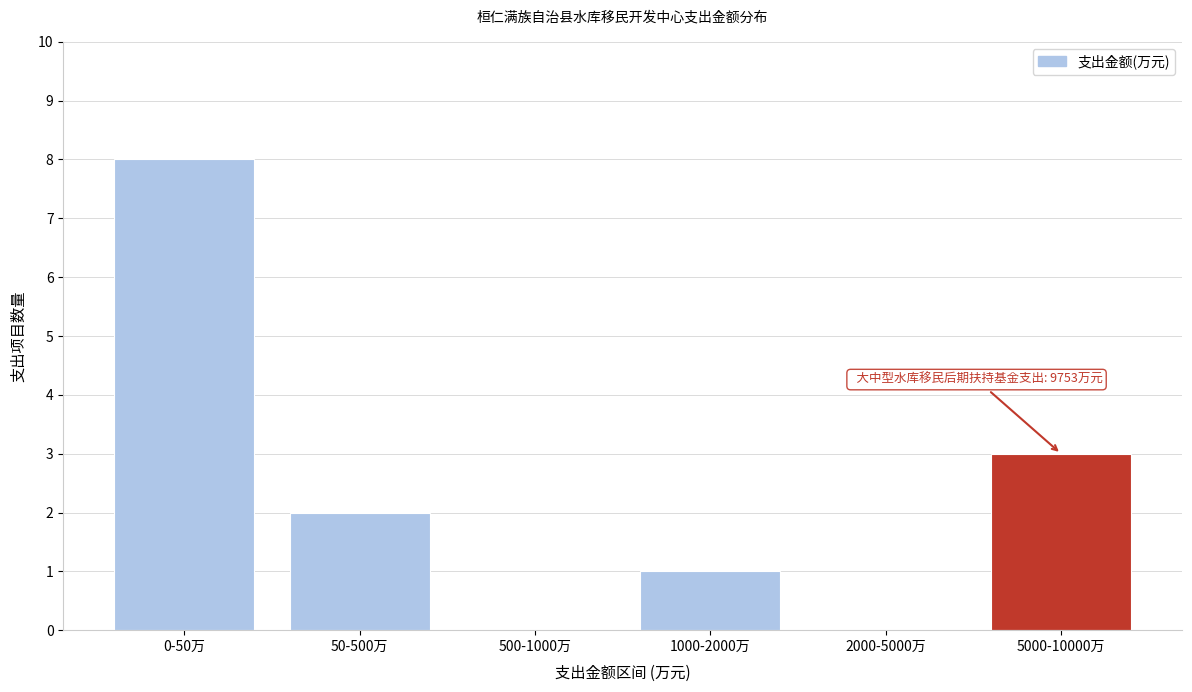

Reading left to right, transcribe all the data shown in this chart.

0-50万=8	50-500万=2	500-1000万=0	1000-2000万=1	2000-5000万=0	5000-10000万=3